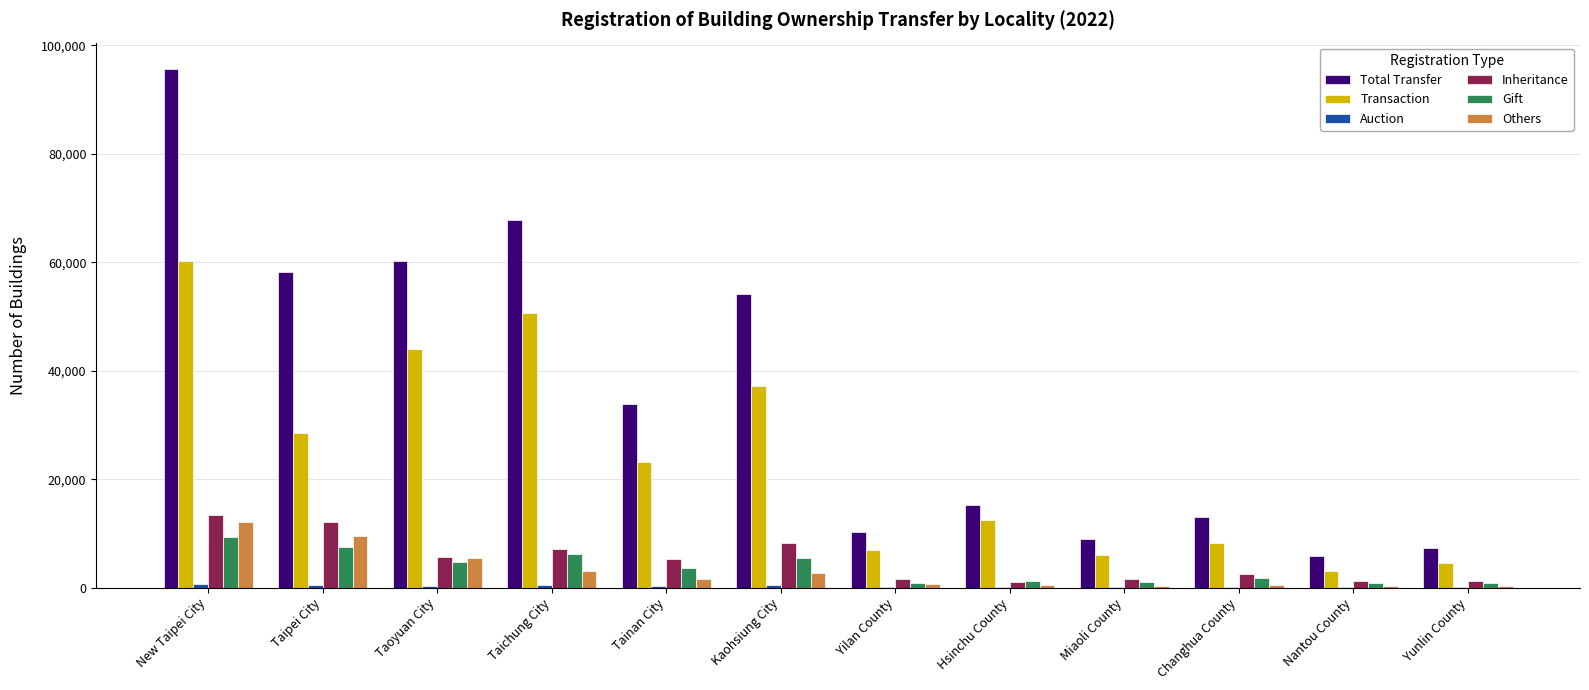

Read the Transaction value at Changhua County, to the nearest 10.

8220